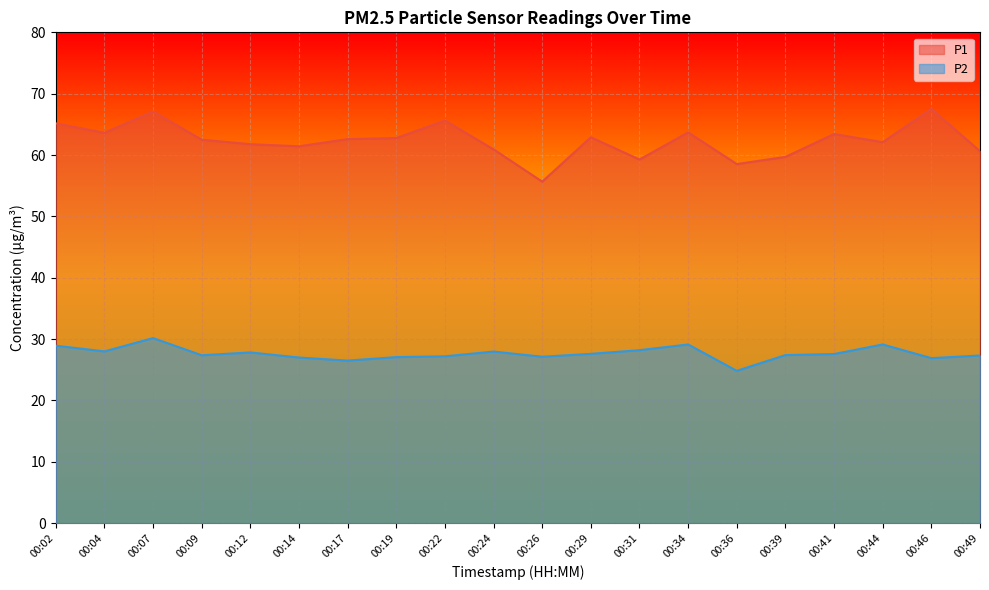

True or false: P2 and P1 intersect in this chart.

False